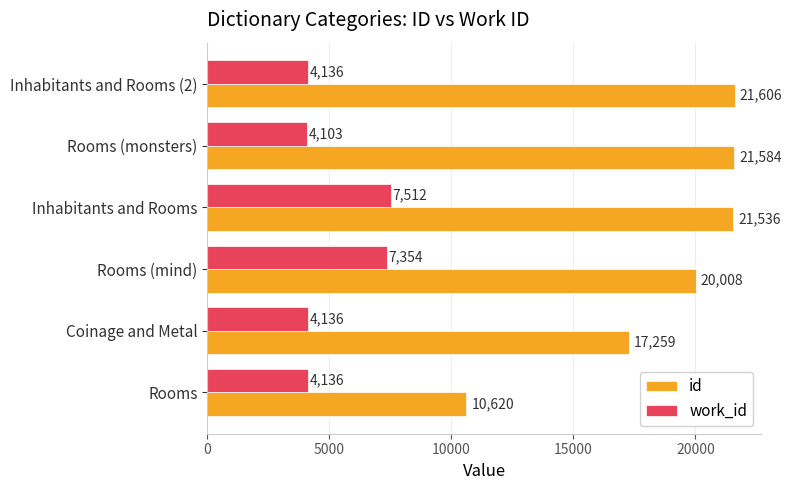

Count the number of data series in this chart.

2